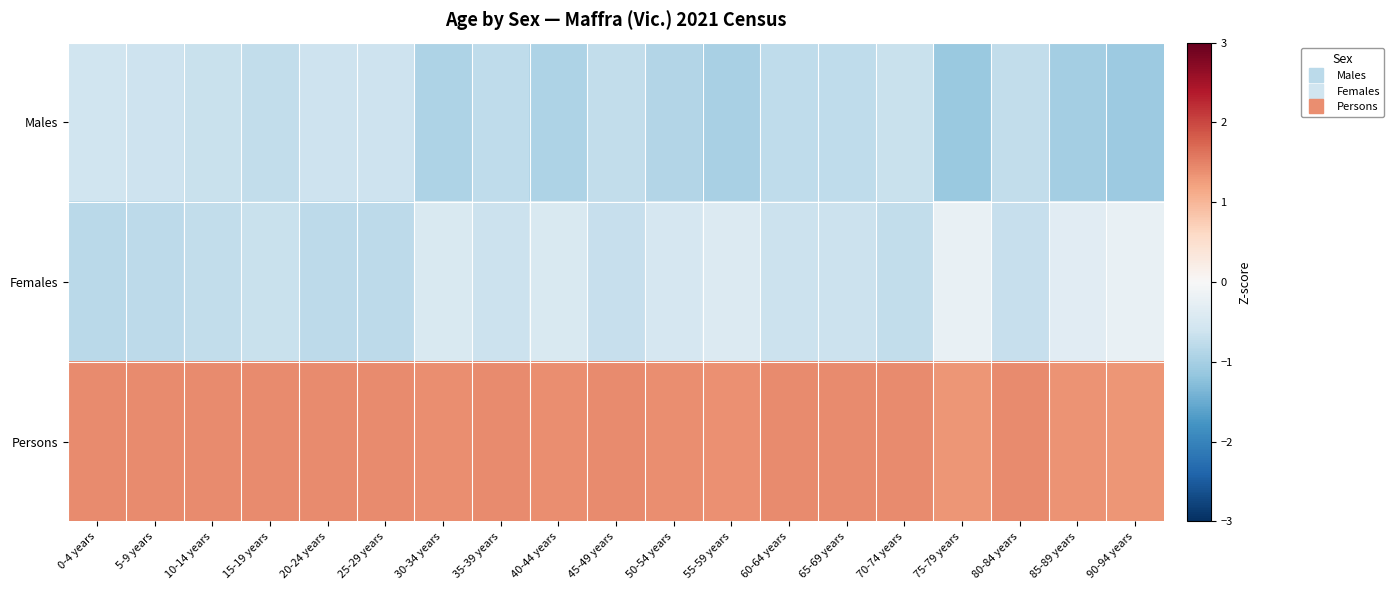

Reading left to right, what are all the values shown in this chart?

Males: 0-4 years=-0.6	5-9 years=-0.6	10-14 years=-0.7	15-19 years=-0.7	20-24 years=-0.6	25-29 years=-0.6	30-34 years=-0.9	35-39 years=-0.8	40-44 years=-0.9	45-49 years=-0.7	50-54 years=-0.9	55-59 years=-1.0	60-64 years=-0.8	65-69 years=-0.8	70-74 years=-0.7	75-79 years=-1.1	80-84 years=-0.7	85-89 years=-1.0	90-94 years=-1.1
Females: 0-4 years=-0.8	5-9 years=-0.8	10-14 years=-0.7	15-19 years=-0.7	20-24 years=-0.8	25-29 years=-0.8	30-34 years=-0.5	35-39 years=-0.6	40-44 years=-0.5	45-49 years=-0.7	50-54 years=-0.5	55-59 years=-0.4	60-64 years=-0.6	65-69 years=-0.7	70-74 years=-0.7	75-79 years=-0.2	80-84 years=-0.7	85-89 years=-0.3	90-94 years=-0.2
Persons: 0-4 years=1.4	5-9 years=1.4	10-14 years=1.4	15-19 years=1.4	20-24 years=1.4	25-29 years=1.4	30-34 years=1.4	35-39 years=1.4	40-44 years=1.4	45-49 years=1.4	50-54 years=1.4	55-59 years=1.4	60-64 years=1.4	65-69 years=1.4	70-74 years=1.4	75-79 years=1.3	80-84 years=1.4	85-89 years=1.4	90-94 years=1.3